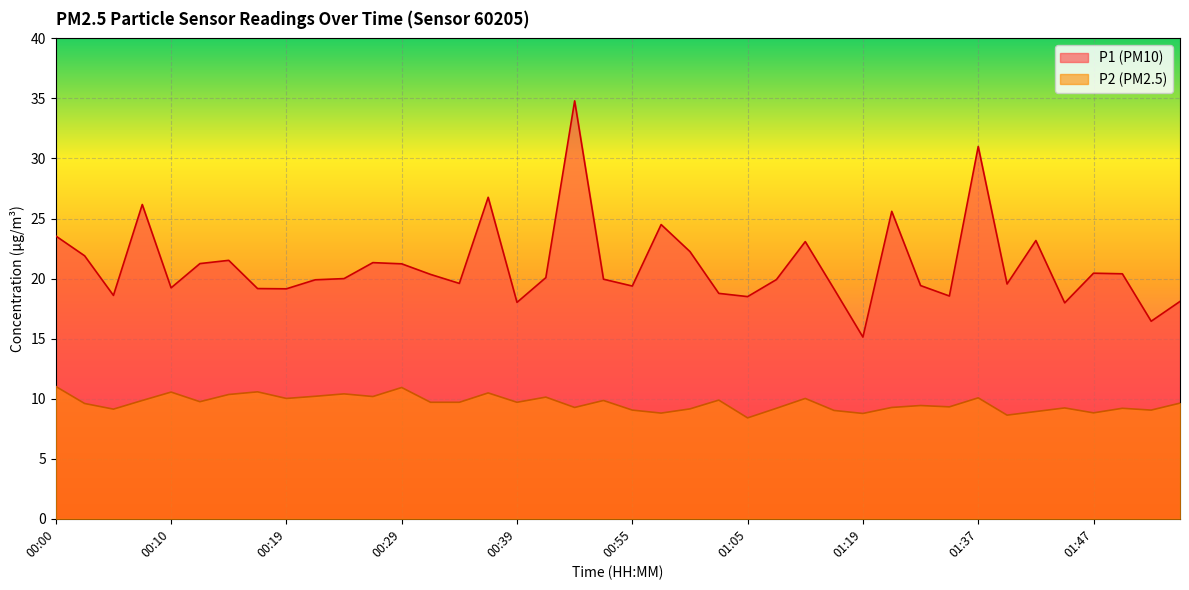

Reading left to right, transcribe all the data shown in this chart.

P1: 23.6	21.9	18.6	26.2	19.2	21.2	21.5	19.2	19.1	19.9	20.0	21.3	21.2	20.4	19.6	26.8	18.0	20.1	34.8	19.9	19.4	24.5	22.2	18.8	18.5	19.9	23.1	19.1	15.1	25.6	19.4	18.6	31.0	19.6	23.2	18.0	20.4	20.4	16.4	18.1
P2: 11.0	9.6	9.1	9.8	10.6	9.8	10.3	10.6	10.0	10.2	10.4	10.2	10.9	9.7	9.7	10.5	9.7	10.1	9.3	9.8	9.1	8.8	9.2	9.9	8.4	9.2	10.0	9.0	8.8	9.3	9.4	9.3	10.1	8.6	8.9	9.2	8.8	9.2	9.1	9.6